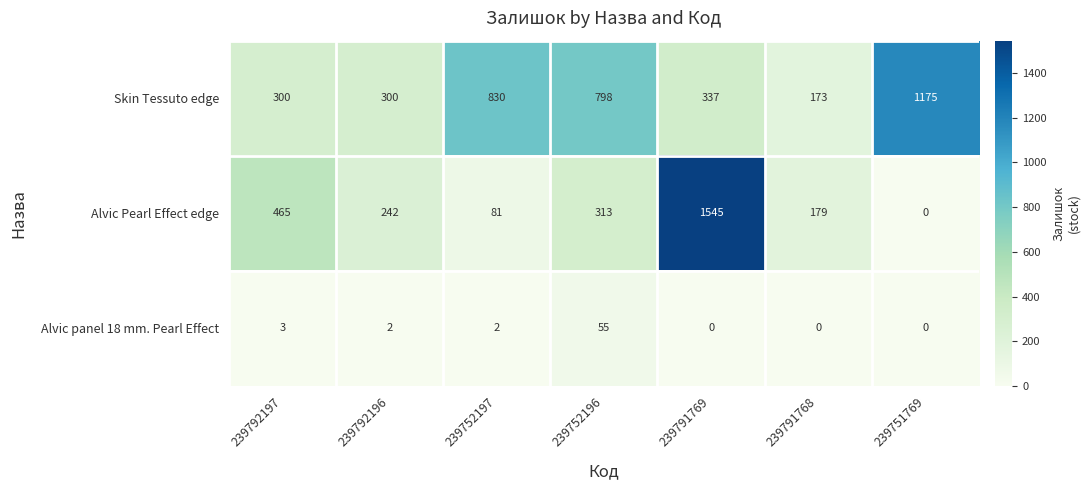

Rank the series by their maximum value, from highest to lowest.

Alvic Pearl Effect edge, Skin Tessuto edge, Alvic panel 18 mm. Pearl Effect